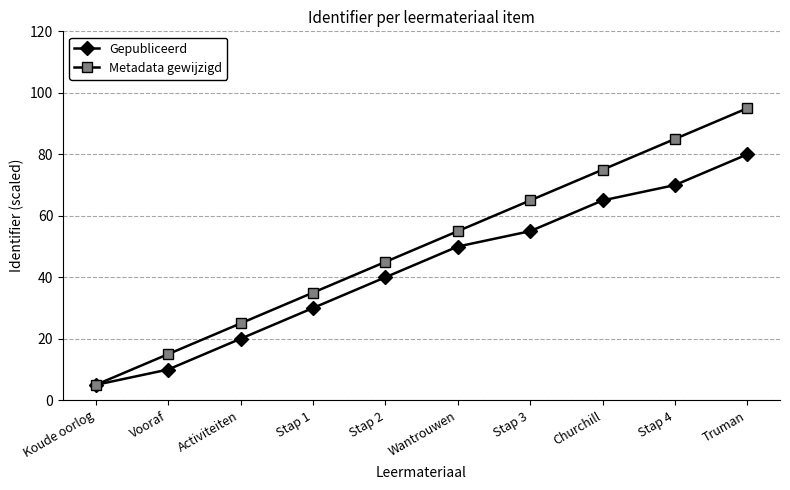

Reading left to right, what are all the values shown in this chart?

Gepubliceerd: Koude oorlog=5	Vooraf=10	Activiteiten=20	Stap 1=30	Stap 2=40	Wantrouwen=50	Stap 3=55	Churchill=65	Stap 4=70	Truman=80
Metadata gewijzigd: Koude oorlog=5	Vooraf=15	Activiteiten=25	Stap 1=35	Stap 2=45	Wantrouwen=55	Stap 3=65	Churchill=75	Stap 4=85	Truman=95